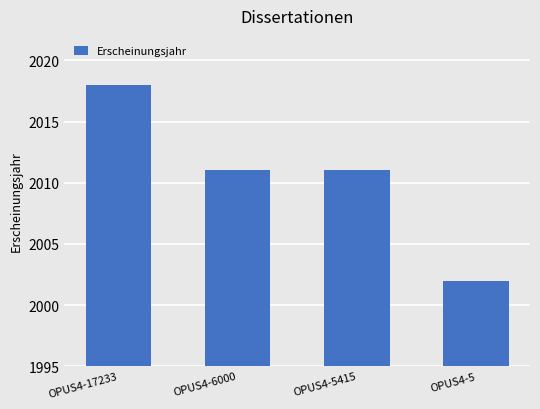

Reading right to left, transcribe all the data shown in this chart.

OPUS4-5=2002	OPUS4-5415=2011	OPUS4-6000=2011	OPUS4-17233=2018